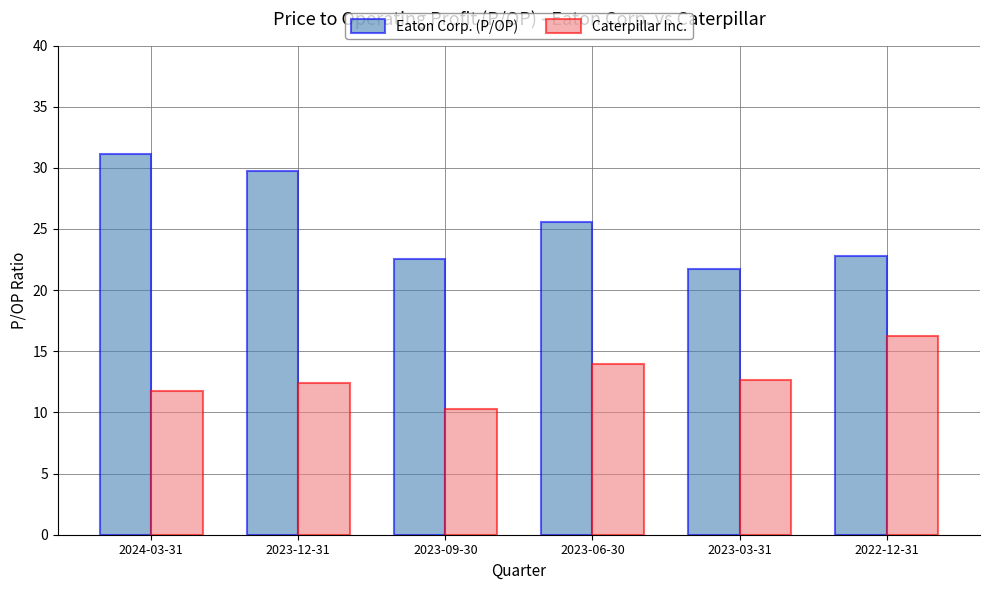

Rank the series by their maximum value, from highest to lowest.

Eaton Corp. (P/OP), Caterpillar Inc.